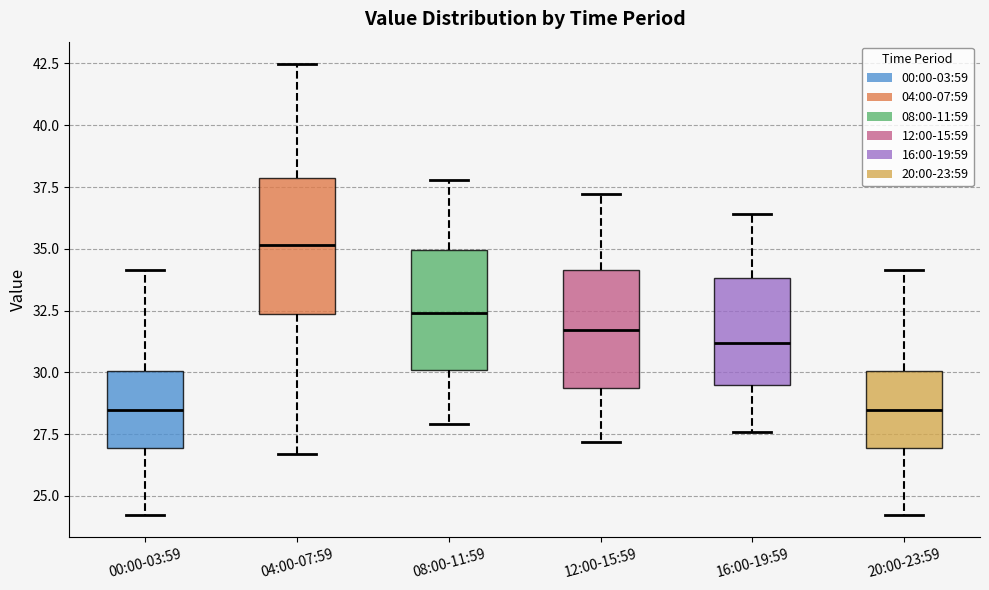

Reading left to right, transcribe this box plot: for each box, give where its median line is, the range the box spans, and where its two whiskers end, as read against the y-axis. The values are not printed on the chart, so give them approximately, as read against the axis.

00:00-03:59: median 28.5, box 27.0 to 30.0, whiskers 24.0 to 34.0
04:00-07:59: median 35.0, box 32.5 to 38.0, whiskers 26.5 to 42.5
08:00-11:59: median 32.5, box 30.0 to 35.0, whiskers 28.0 to 38.0
12:00-15:59: median 31.5, box 29.5 to 34.0, whiskers 27.0 to 37.0
16:00-19:59: median 31.0, box 29.5 to 34.0, whiskers 27.5 to 36.5
20:00-23:59: median 28.5, box 27.0 to 30.0, whiskers 24.0 to 34.0